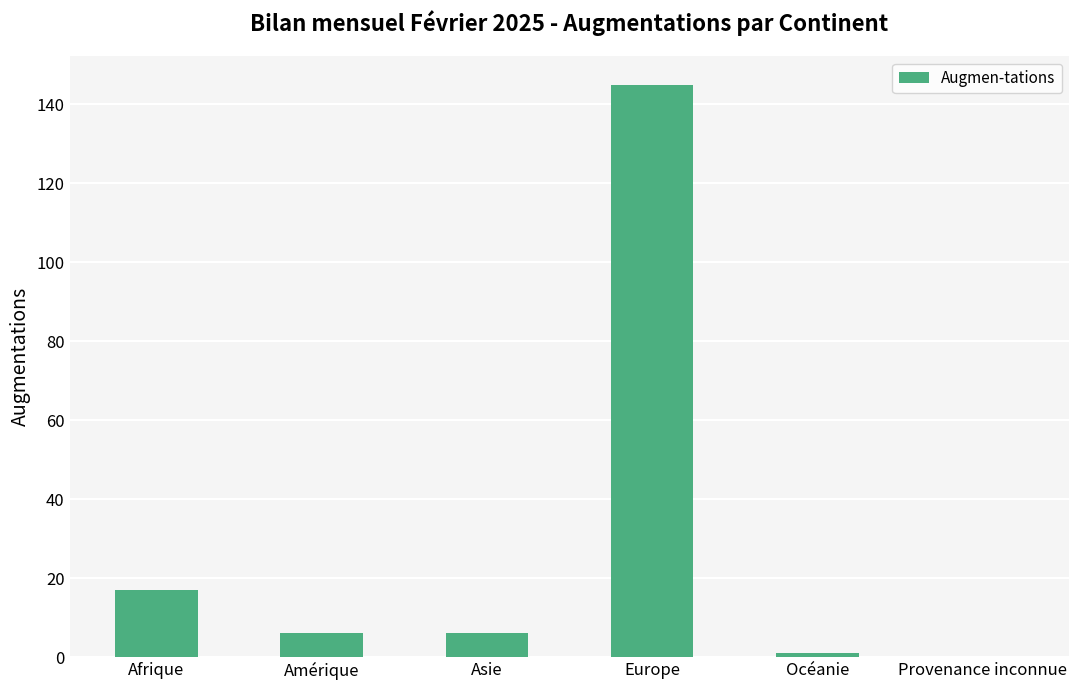

Which has a higher value, Provenance inconnue or Asie?

Asie